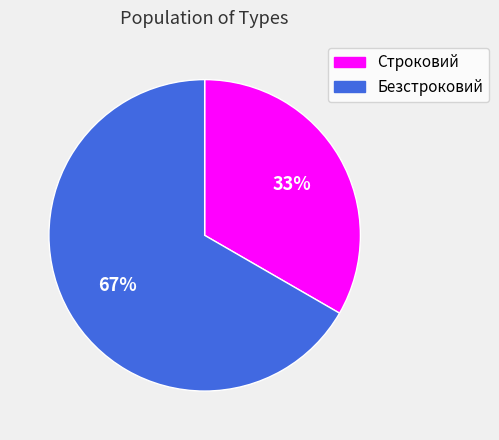

True or false: Безстроковий accounts for 72% of the total.

False